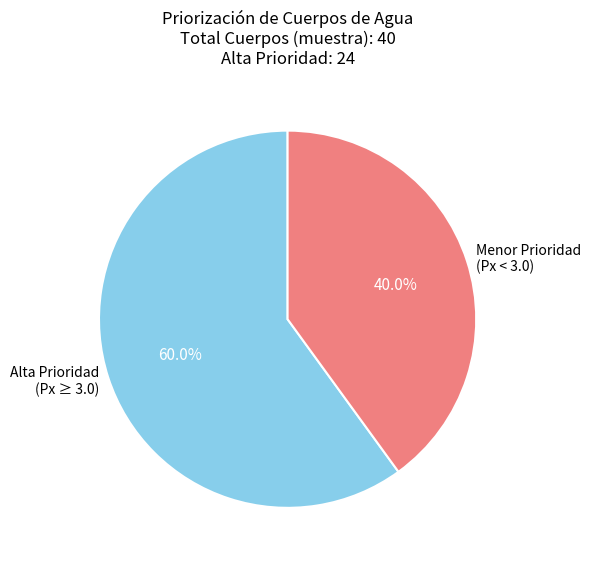

What is the largest slice in the pie chart?

Alta Prioridad (Px ≥ 3.0)